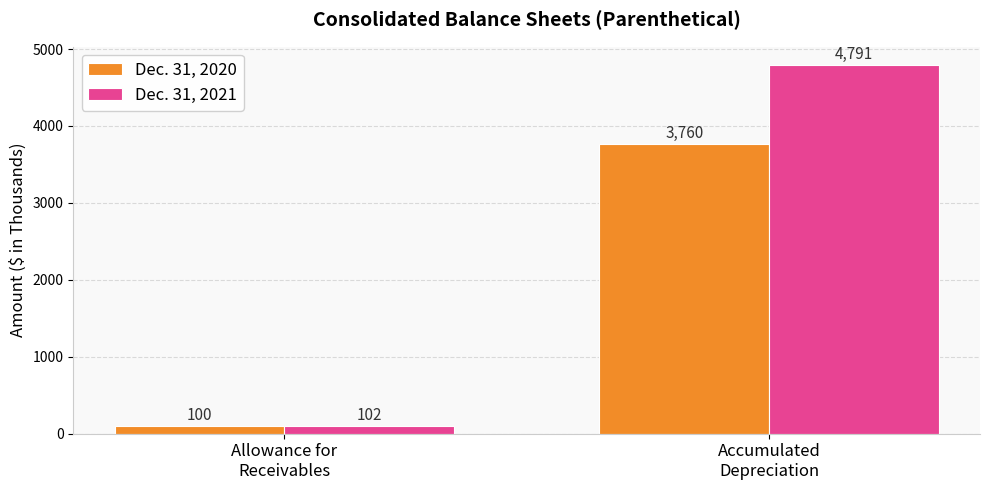

What is the sum of all Dec. 31, 2021 values?

4893